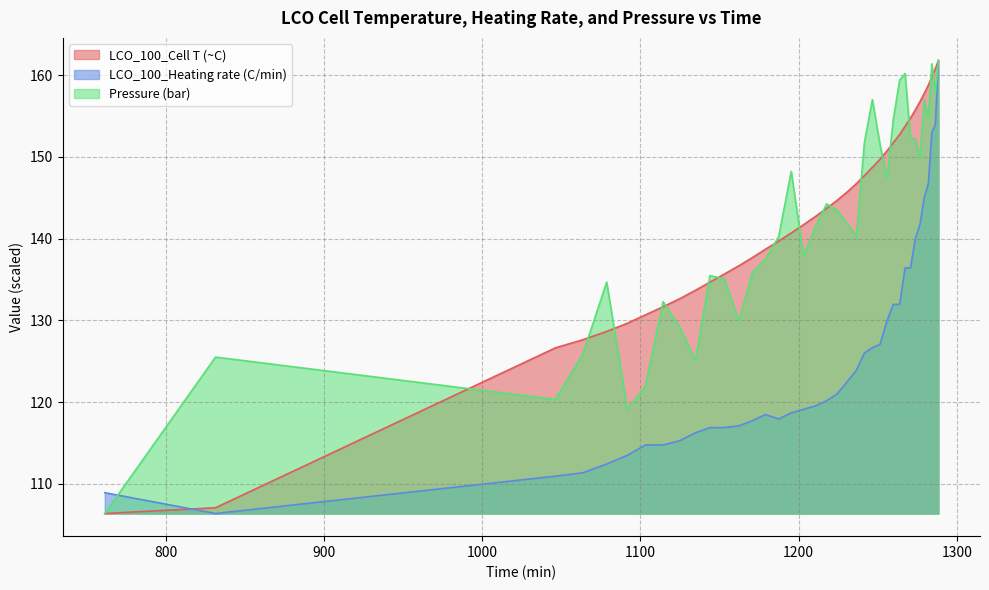

Reading left to right, extract all data points from this chart.

LCO_100_Cell T (~C): 761.477=106.4	831.487=107.1	1046.243=126.6	1063.733=127.6	1078.729=128.6	1091.745=129.6	1103.157=130.7	1114.379=131.7	1125.101=132.7	1134.803=133.7	1143.988=134.7	1153.182=135.7	1162.256=136.7	1170.909=137.7	1179.0=138.7	1187.456=139.7	1195.391=140.7	1203.158=141.7	1210.6=142.7	1217.773=143.7	1224.554=144.7	1230.783=145.7	1236.531=146.7	1241.669=147.7	1246.687=148.7	1251.569=149.7	1255.902=150.7	1259.919=151.7	1263.91=152.7	1267.329=153.7	1270.772=154.7	1273.84=155.7	1276.755=156.7	1279.447=157.7	1282.031=158.8	1284.261=159.8	1286.463=160.8	1288.356=161.8
LCO_100_Heating rate (C/min): 761.477=108.9	831.487=106.4	1046.243=110.9	1063.733=111.4	1078.729=112.4	1091.745=113.5	1103.157=114.7	1114.379=114.7	1125.101=115.3	1134.803=116.2	1143.988=116.9	1153.182=116.9	1162.256=117.1	1170.909=117.7	1179.0=118.5	1187.456=117.9	1195.391=118.7	1203.158=119.1	1210.6=119.5	1217.773=120.2	1224.554=121.0	1230.783=122.5	1236.531=123.9	1241.669=126.0	1246.687=126.6	1251.569=127.1	1255.902=129.9	1259.919=131.9	1263.91=131.9	1267.329=136.4	1270.772=136.4	1273.84=140.0	1276.755=141.7	1279.447=145.0	1282.031=146.7	1284.261=153.0	1286.463=153.9	1288.356=161.8
Pressure (bar): 761.477=106.4	831.487=125.5	1046.243=120.3	1063.733=125.9	1078.729=134.7	1091.745=119.1	1103.157=121.9	1114.379=132.3	1125.101=129.1	1134.803=125.1	1143.988=135.5	1153.182=135.1	1162.256=129.9	1170.909=135.9	1179.0=137.5	1187.456=140.2	1195.391=148.2	1203.158=137.9	1210.6=141.4	1217.773=144.2	1224.554=143.4	1230.783=141.8	1236.531=140.2	1241.669=151.8	1246.687=157.0	1251.569=151.4	1255.902=147.4	1259.919=154.6	1263.91=159.4	1267.329=160.2	1270.772=152.2	1273.84=152.2	1276.755=149.8	1279.447=157.0	1282.031=154.6	1284.261=161.4	1286.463=157.8	1288.356=161.8